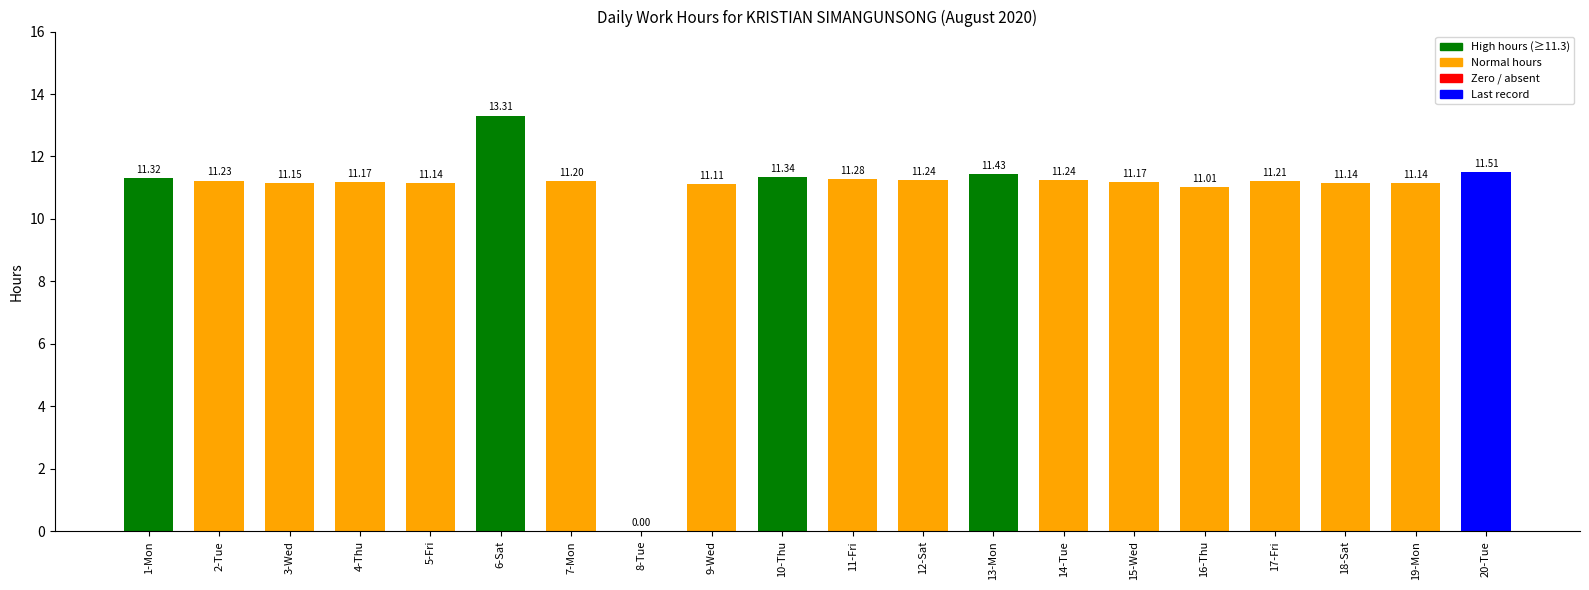

Approximately how many times larger is the value at 19-Mon compared to 13-Mon?

1.0